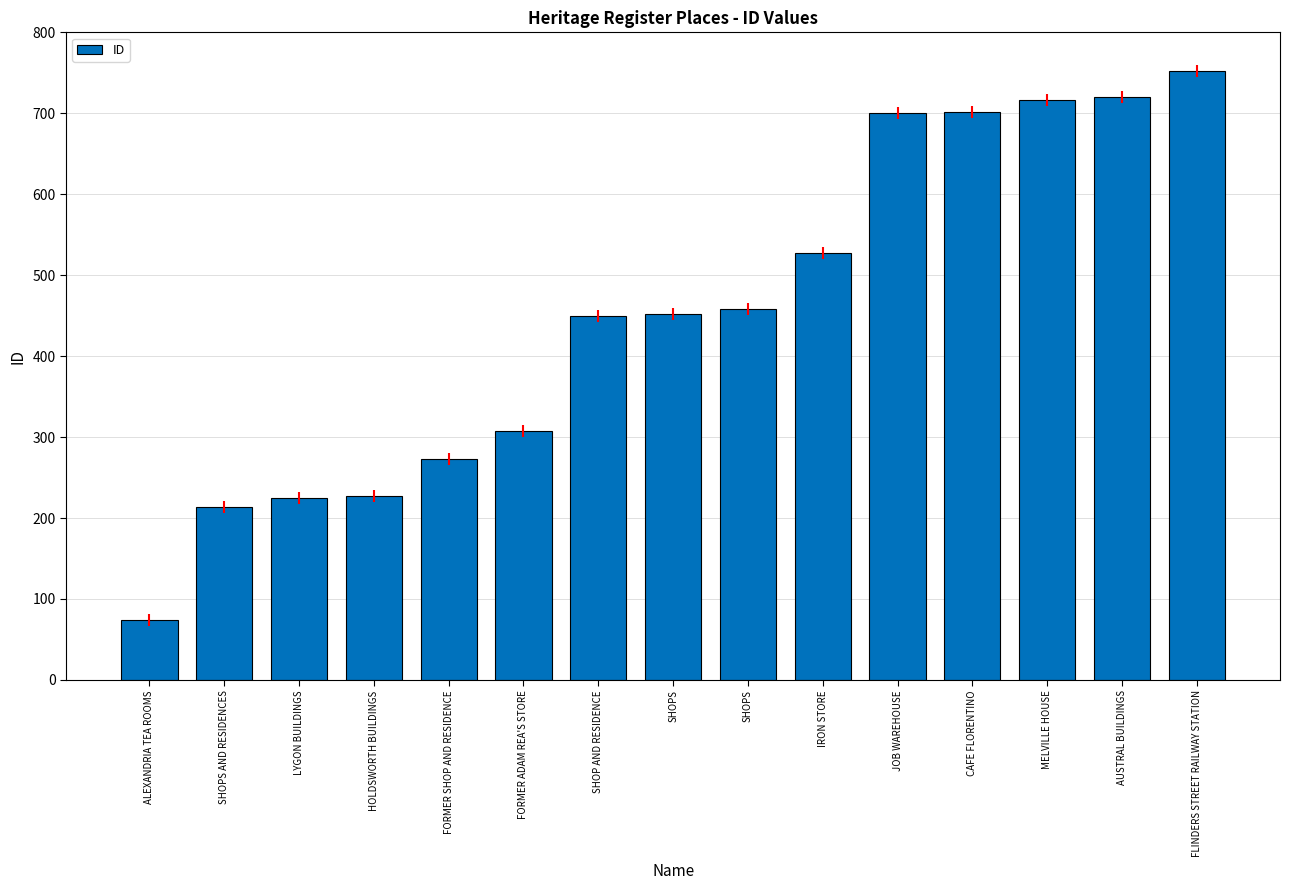

Where is the data nearest to the value 413?

SHOP AND RESIDENCE